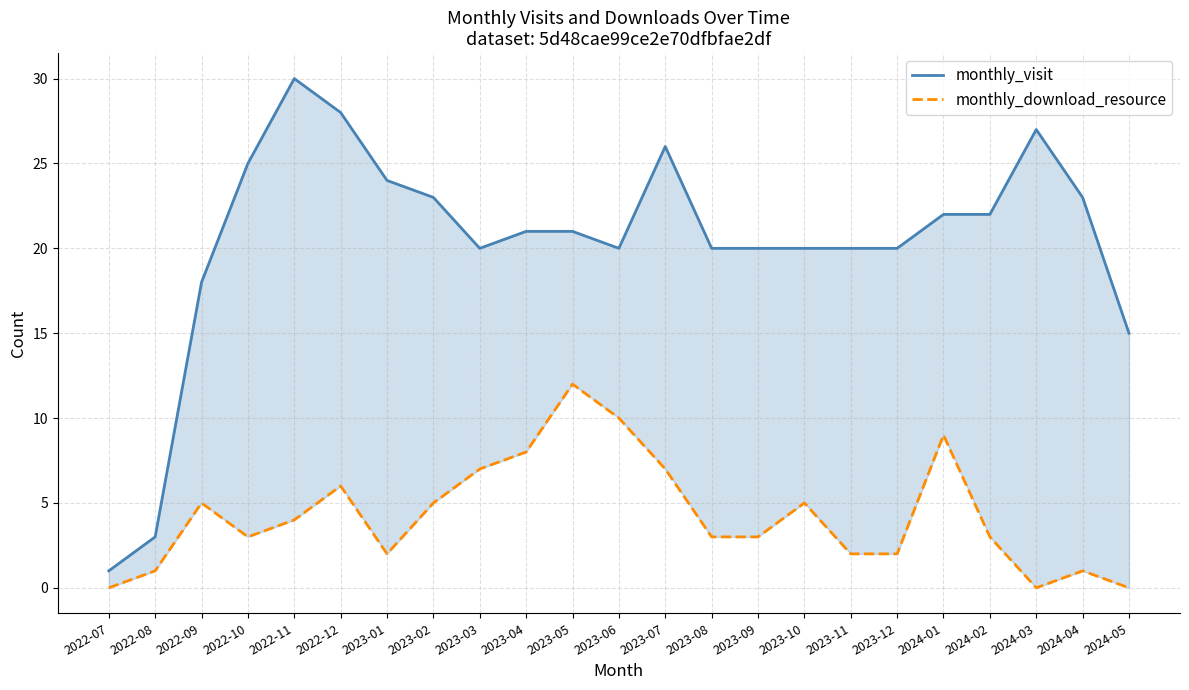

Which series has the largest total across all categories?

monthly_visit